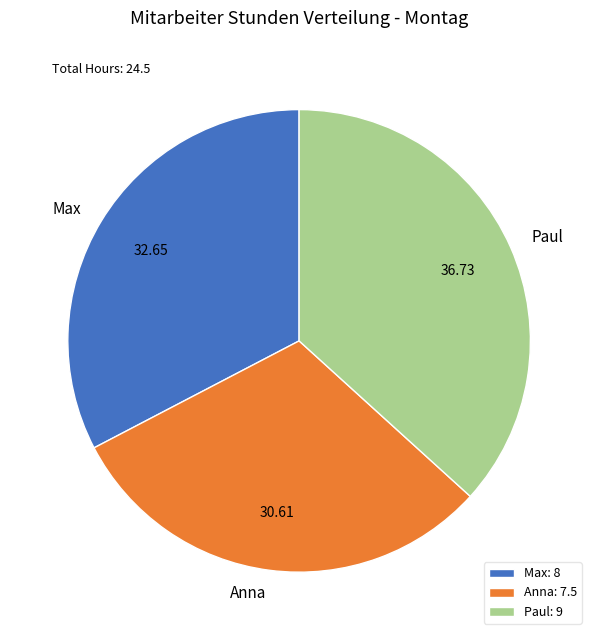

Approximately how many times larger is the value at Paul: 9 compared to Max: 8?

1.1